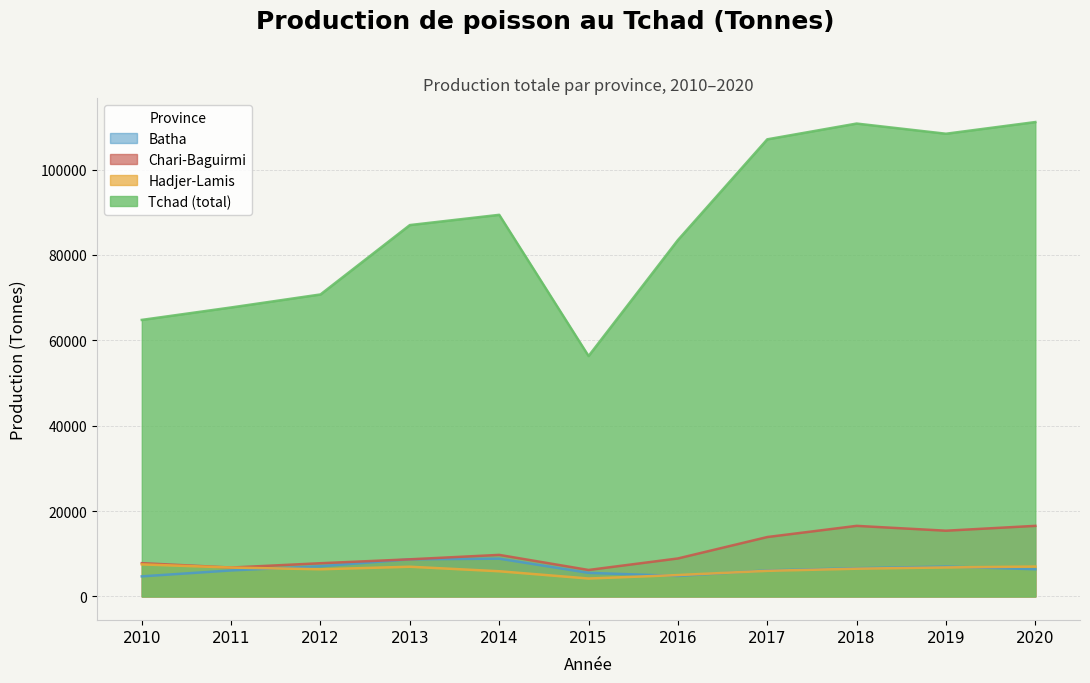

The value of Batha at 2010 is 4704. True or false?

True